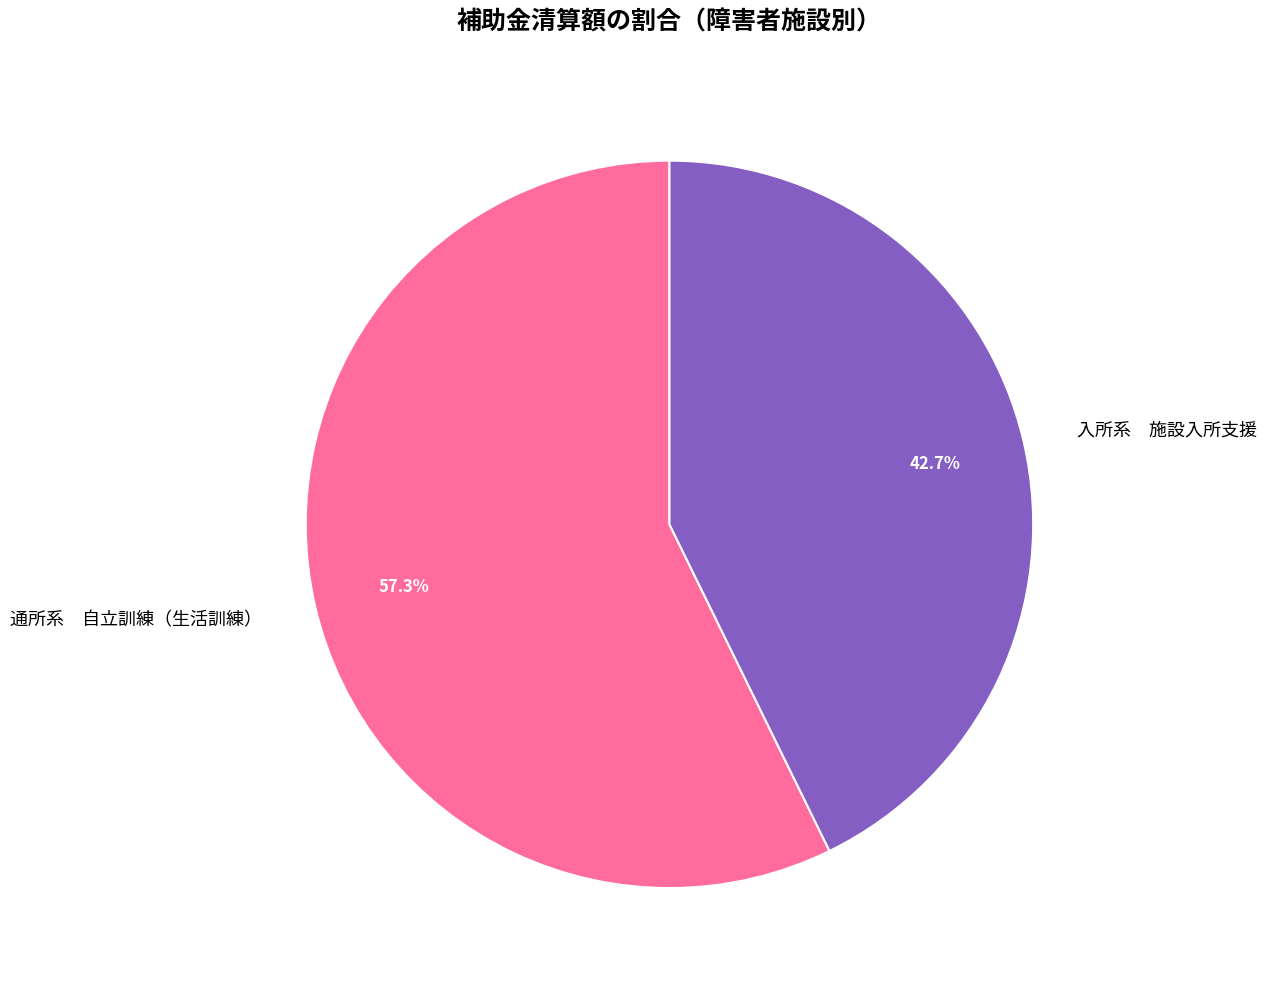

Combined, do 通所系 自立訓練（生活訓練） and 入所系 施設入所支援 account for over 50%?

Yes